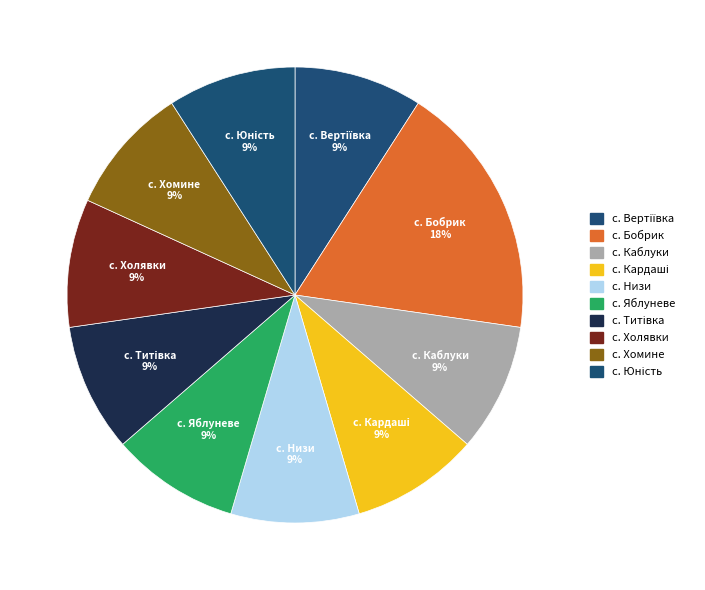

To the nearest percent, what portion does с. Хомине represent?

9%